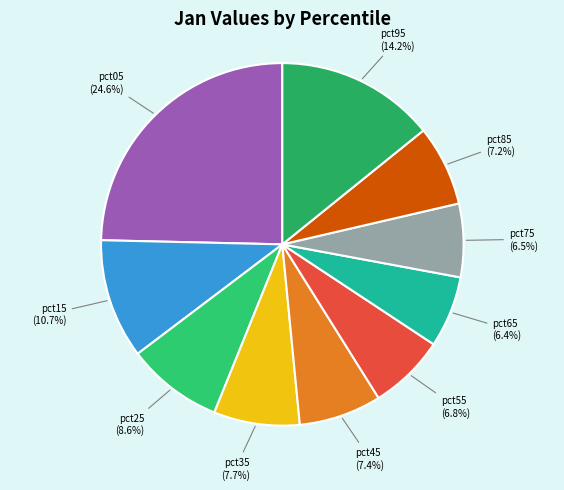

Which slice is the largest?

pct05